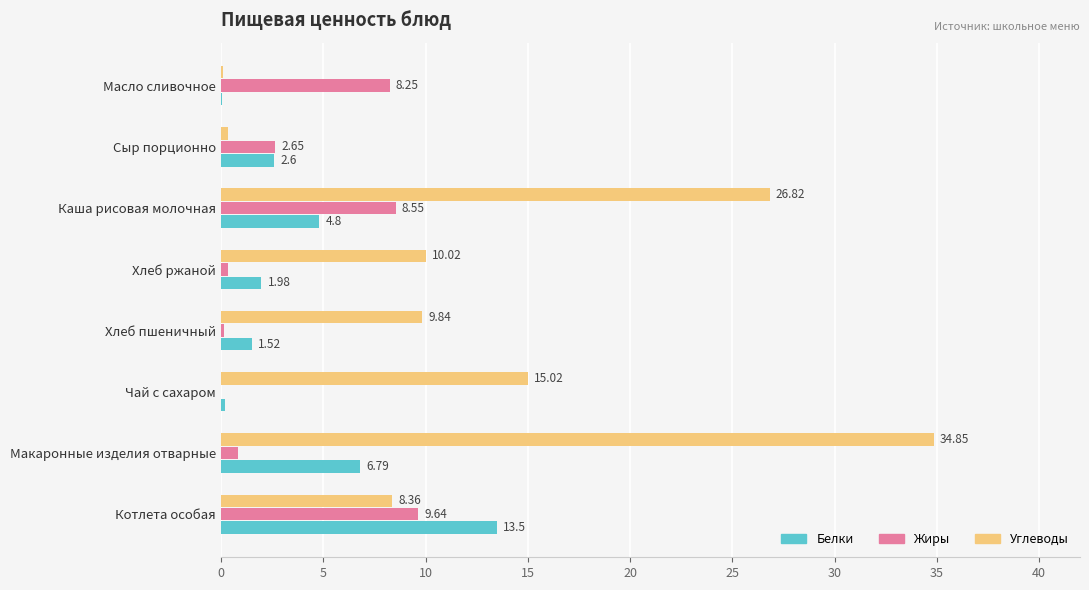

At which label is Жиры closest to 4?

Сыр порционно